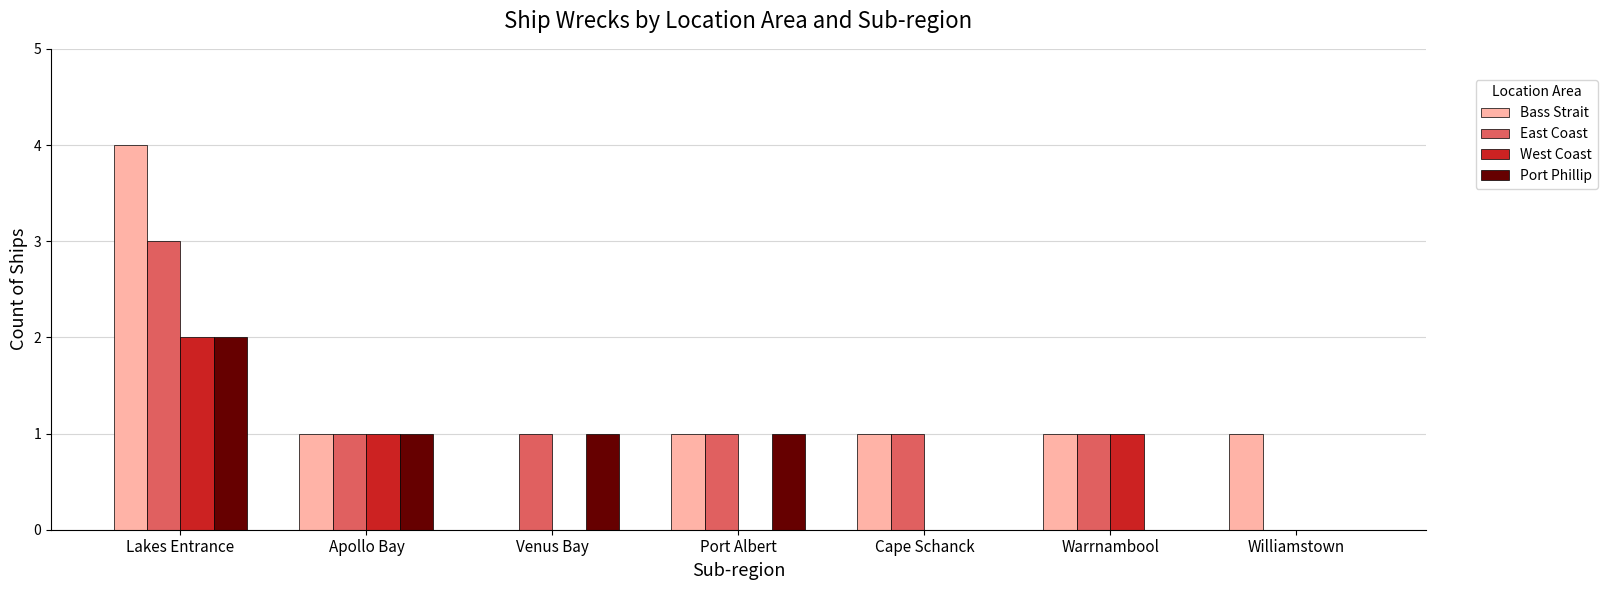

What is the sum of the Port Phillip values at Williamstown and Apollo Bay?

1